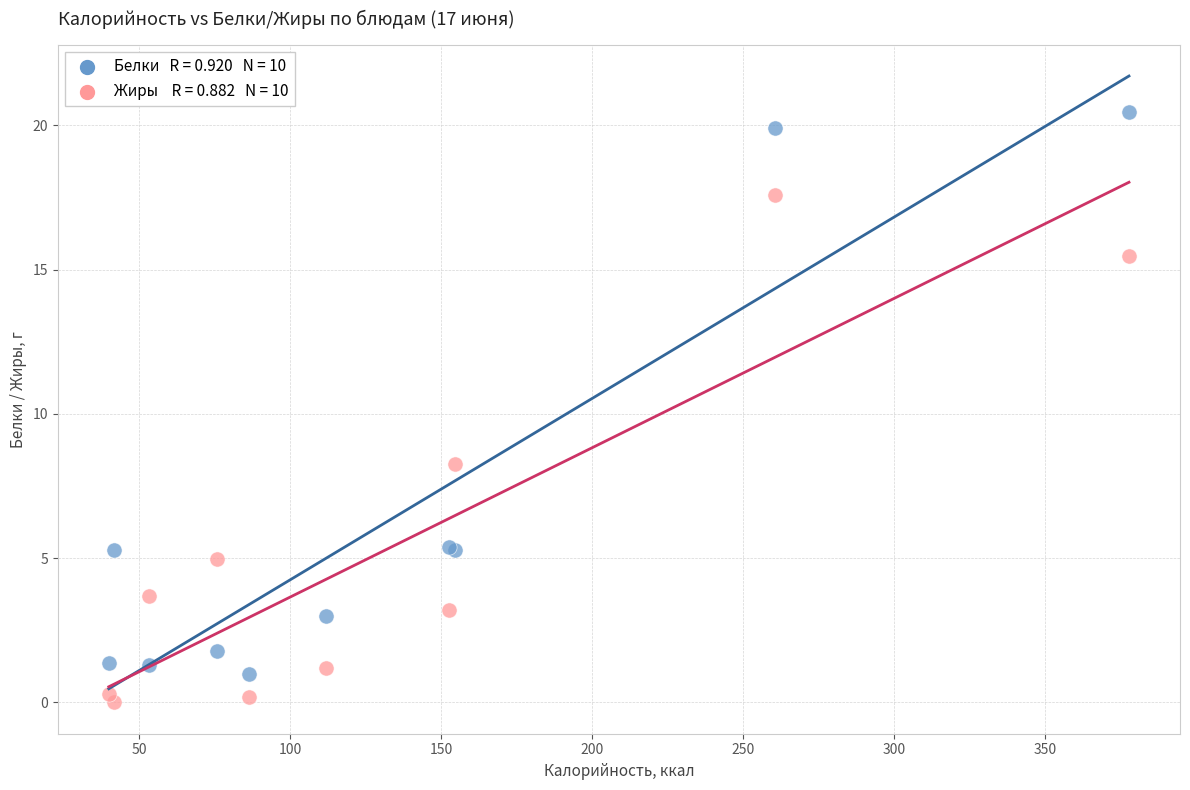

Across all series, what Y value is closest to 10?

8.3